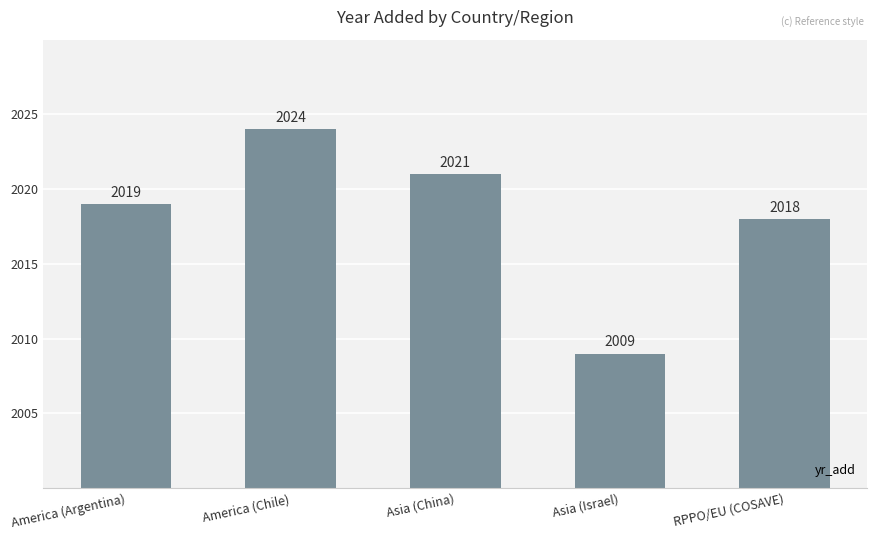

What is the label of the 2nd bar from the right?

Asia (Israel)